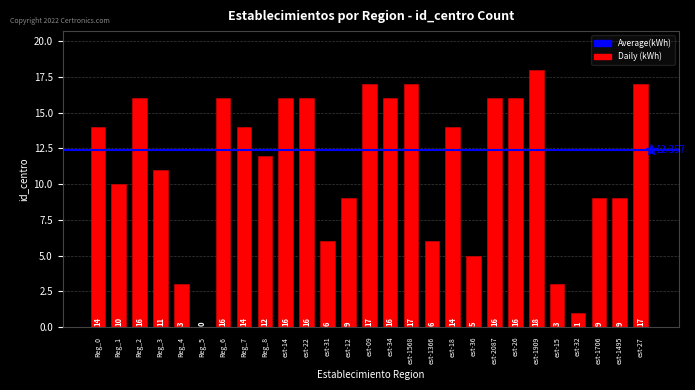

Rank the categories by value from lowest to highest.

Reg_5, est-32, Reg_4, est-15, est-36, est-31, est-1366, est-12, est-1706, est-1495, Reg_1, Reg_3, Reg_8, Reg_0, Reg_7, est-18, Reg_2, Reg_6, est-14, est-22, est-34, est-2087, est-26, est-09, est-1568, est-27, est-1909